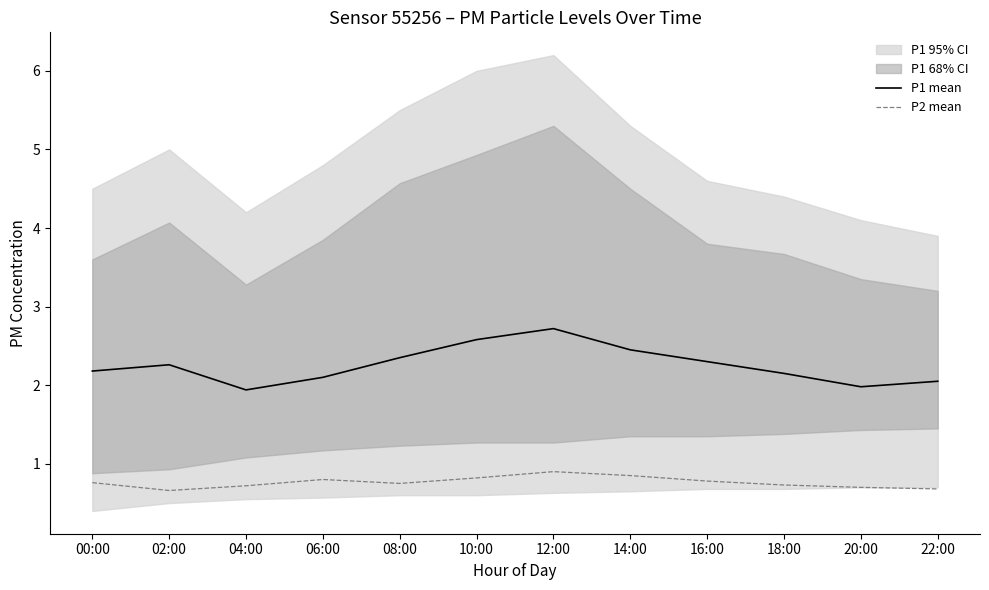

At which category is the sum across all series the highest?

12:00